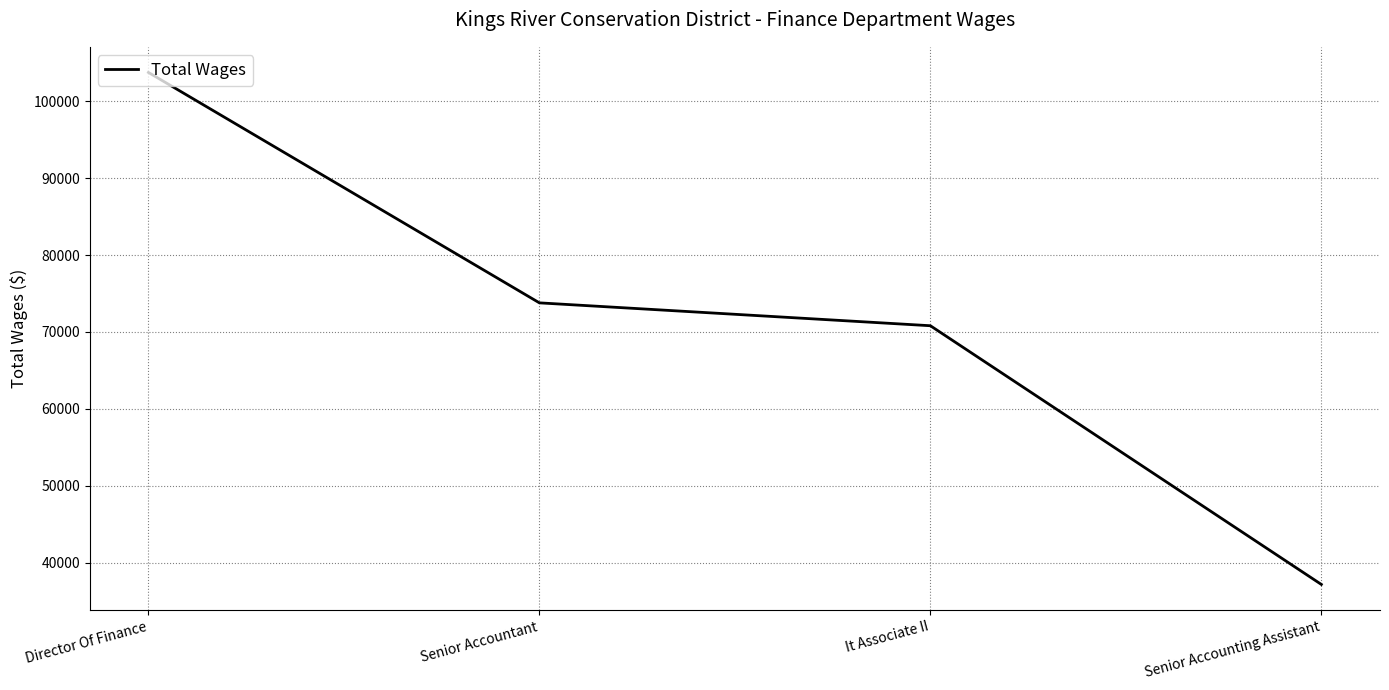

What is the difference between the maximum and minimum values?

66574